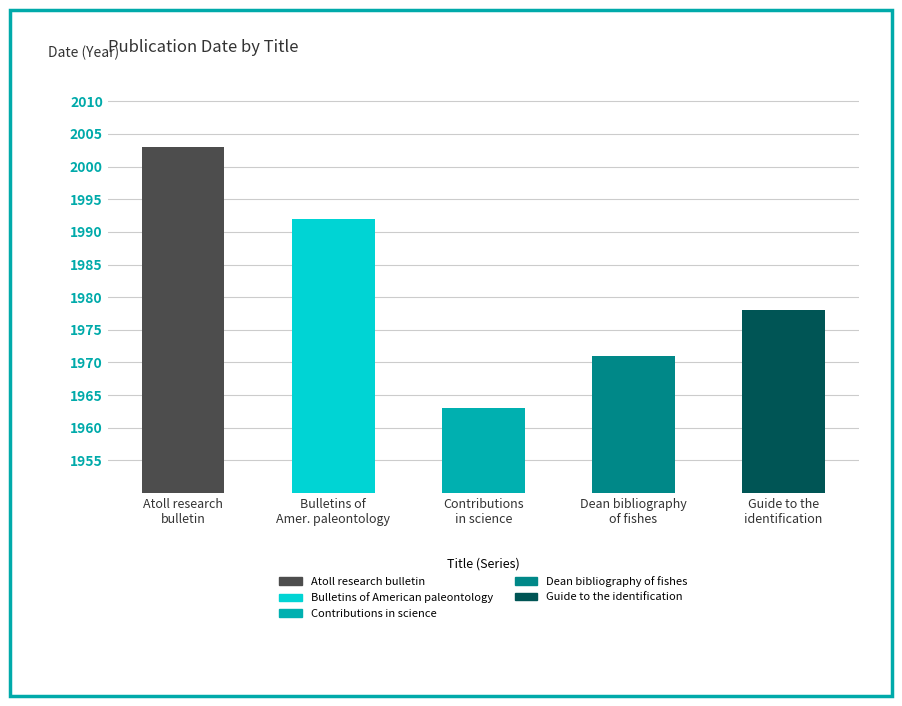

Are the bars horizontal?

No